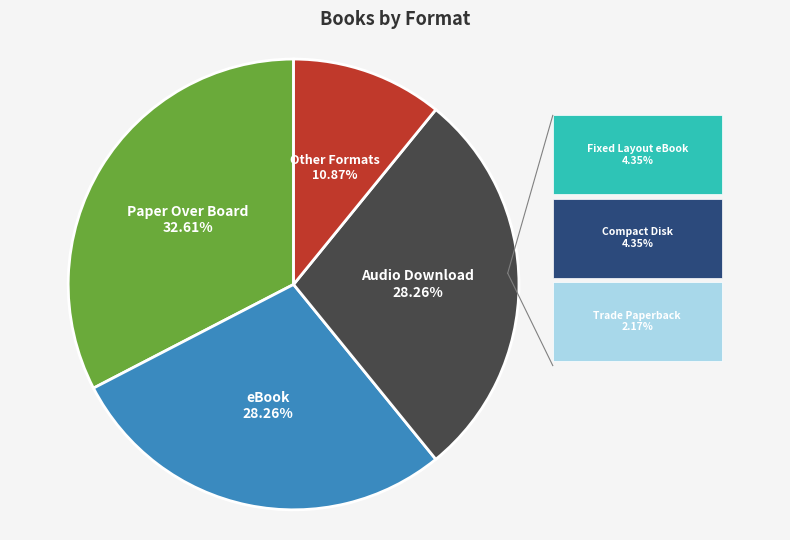

Is it true that Audio Download is 42% of the pie?

False